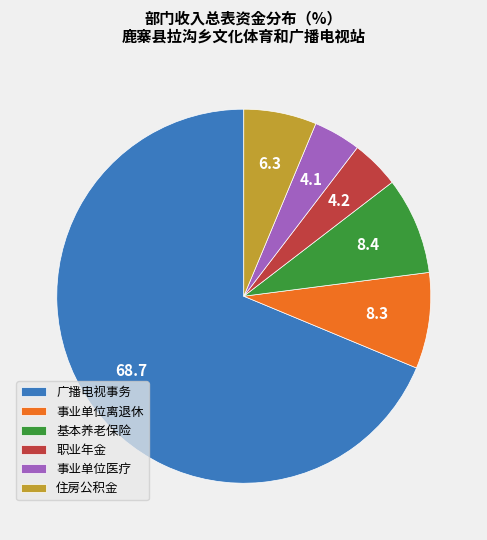

What is the largest slice in the pie chart?

广播电视事务